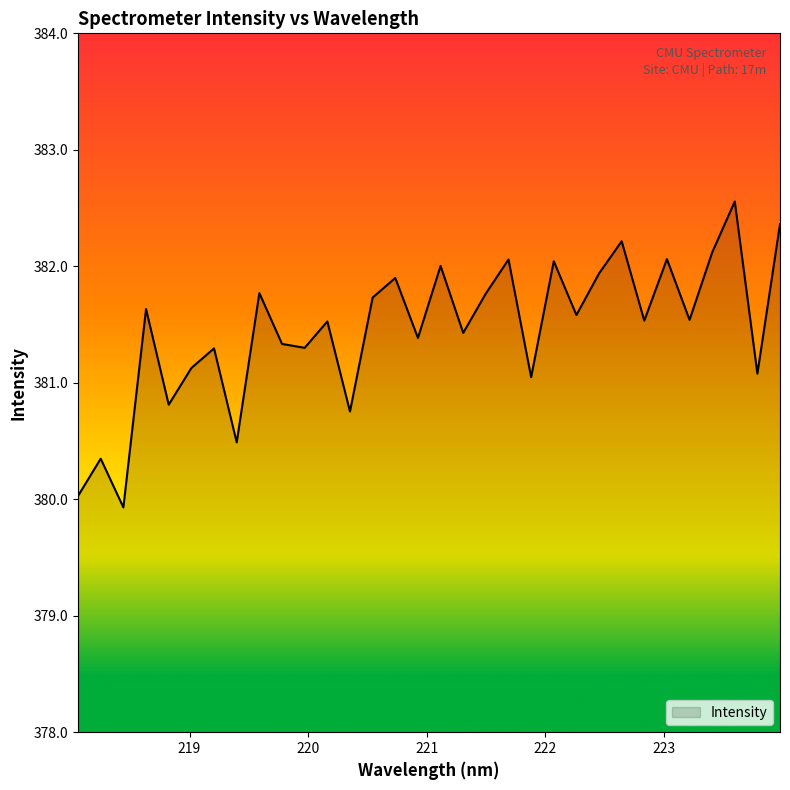

Does the chart have visible grid lines?

No